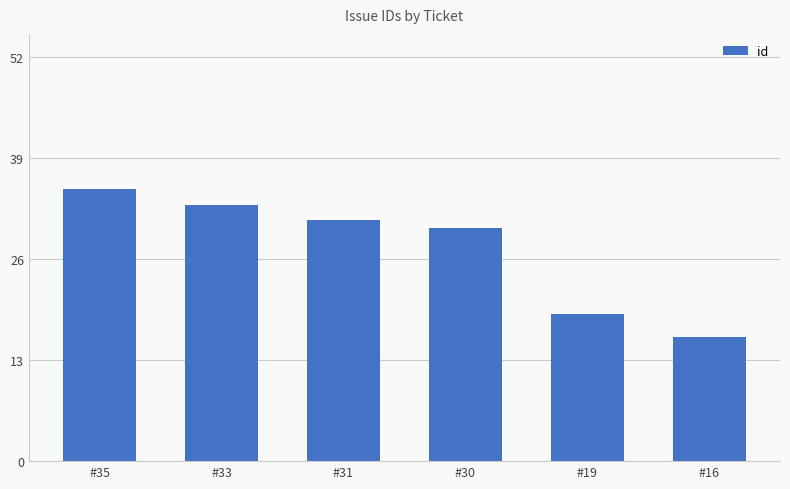

What is the approximate value at #16?

16